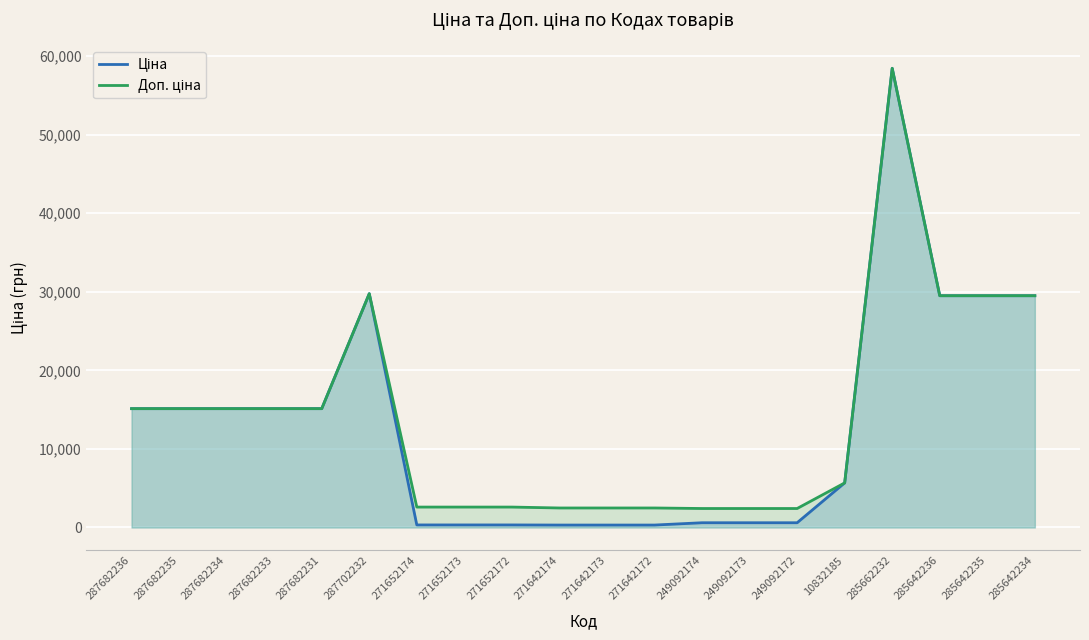

How many lines are shown in the chart?

2